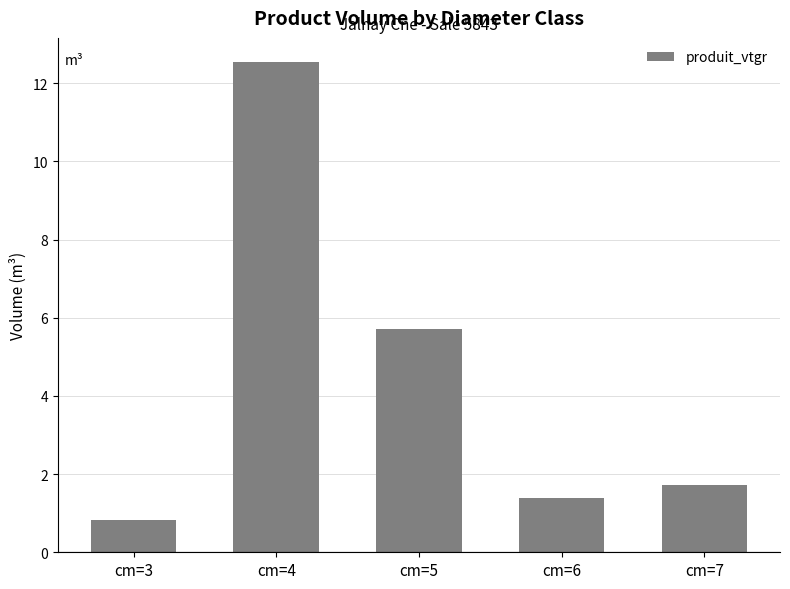

Rank the categories by value from lowest to highest.

cm=3, cm=6, cm=7, cm=5, cm=4